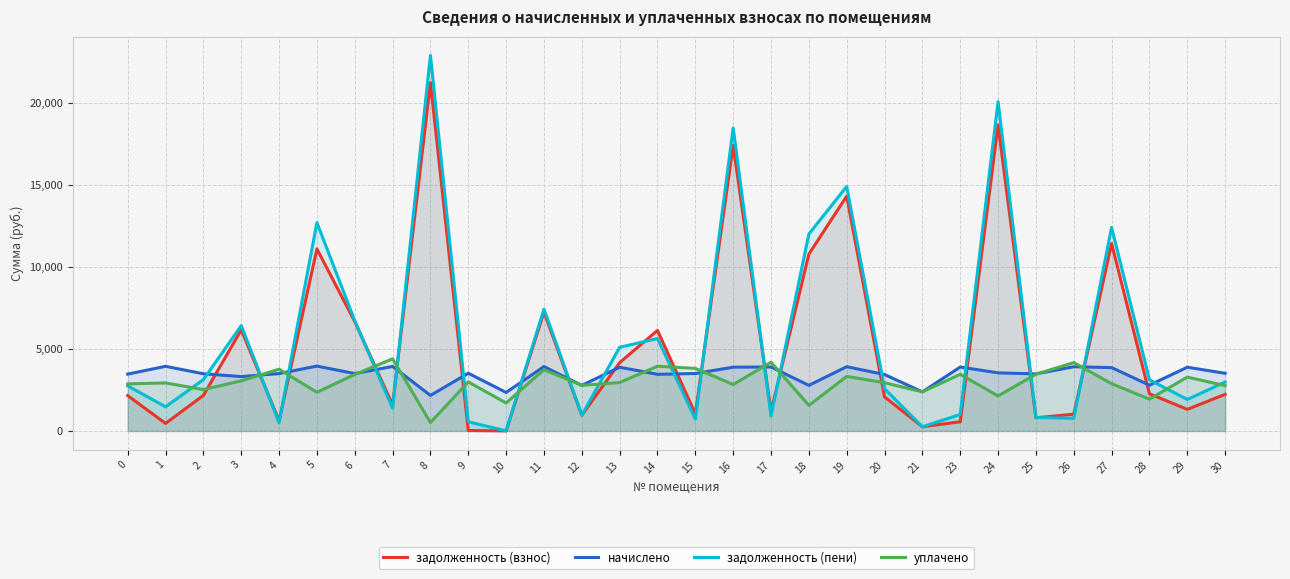

How many intersections are there between уплачено and задолженность (взнос)?

18